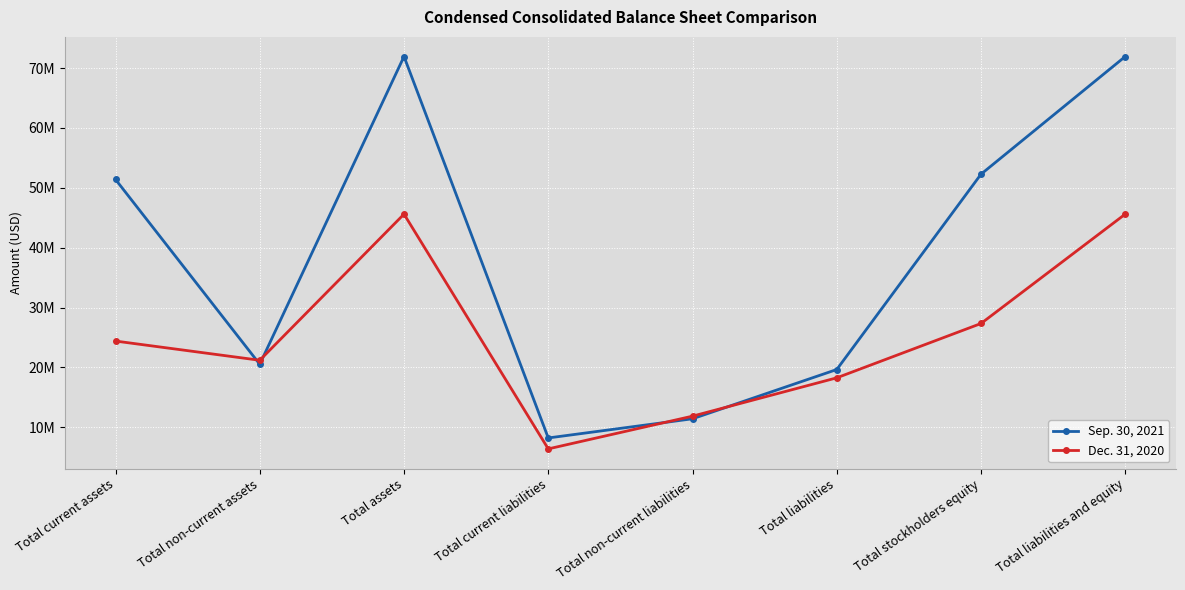

Between Total current assets and Total current liabilities, which is larger?

Total current assets